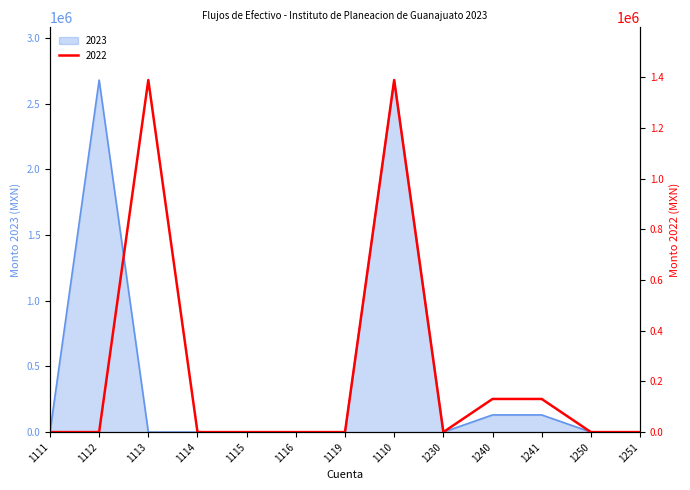

True or false: 2022 has more than 1 interior local peaks.

True